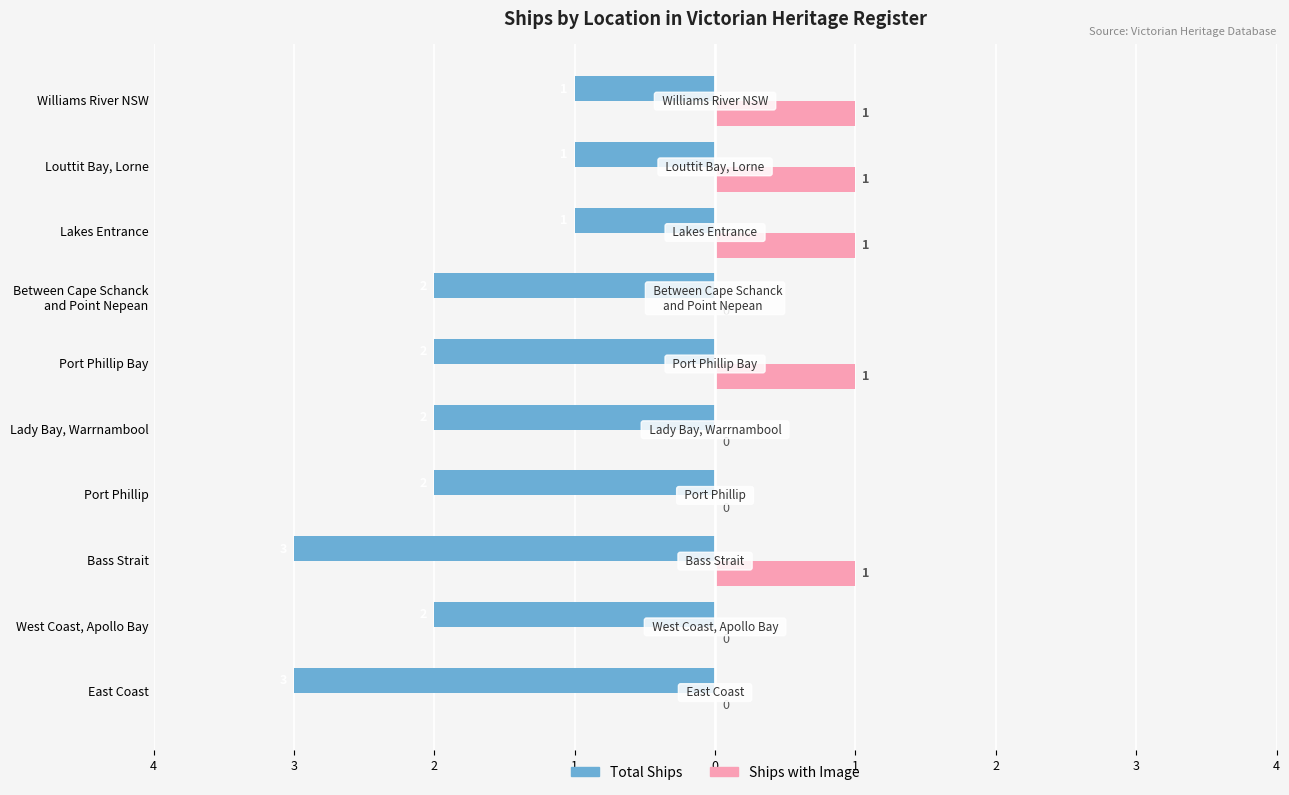

Reading left to right, extract all data points from this chart.

Total Ships: -3	-2	-3	-2	-2	-2	-2	-1	-1	-1
Ships with Image: 0	0	1	0	0	1	0	1	1	1